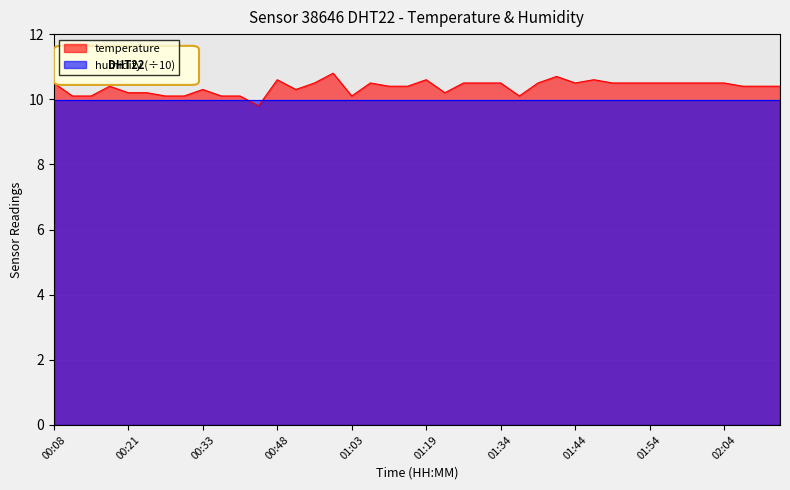

Does the chart display data point markers on the line(s)?

No